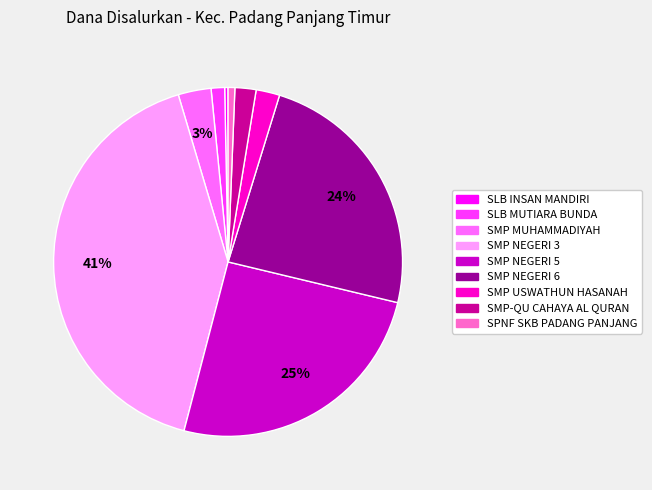

Is there any slice that represents more than half of the pie?

No